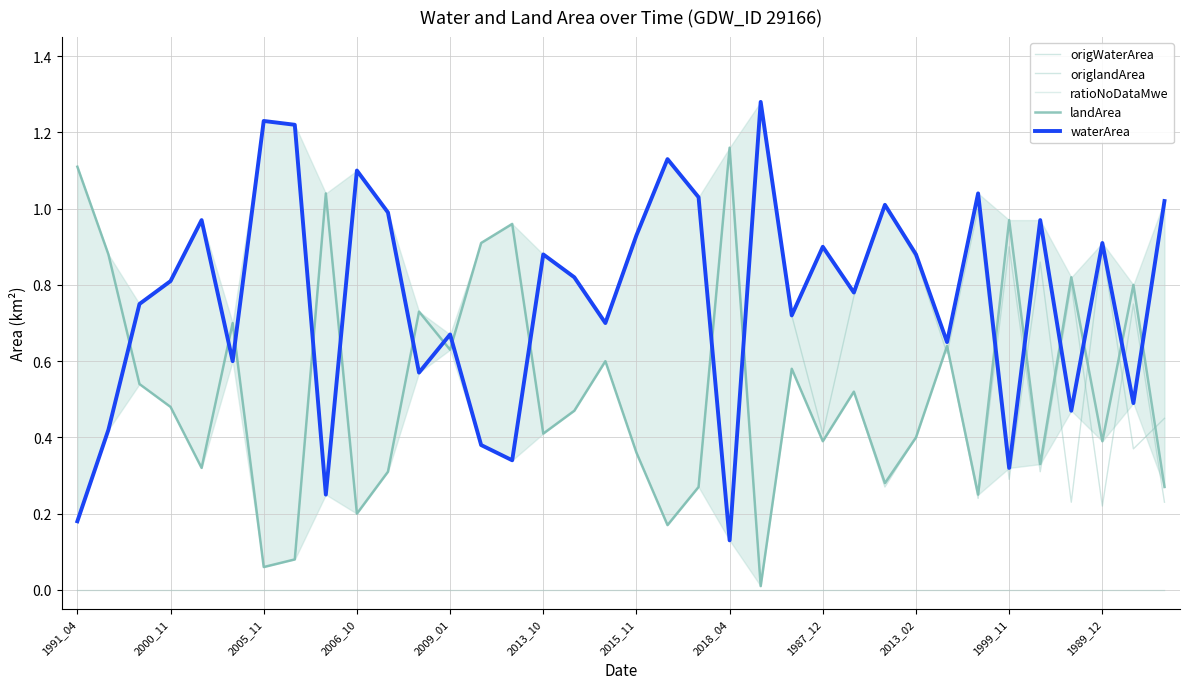

The origWaterArea series shows 0.9 at 2013_10. True or false?

False